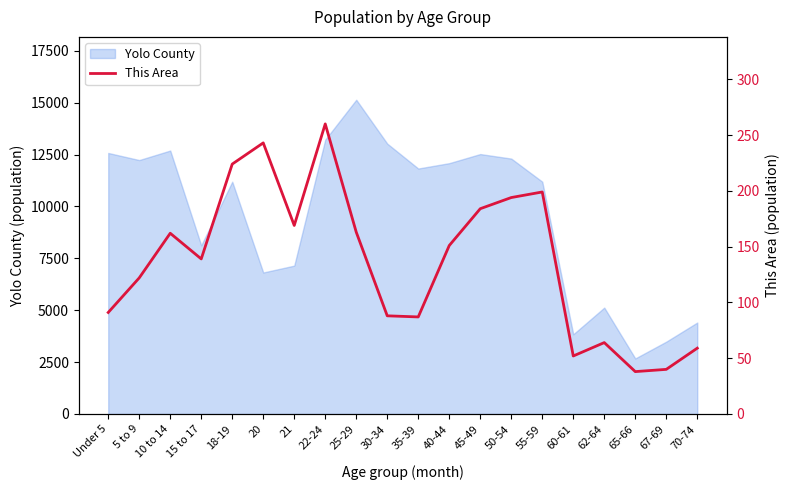

Reading left to right, list all the values displayed in this chart.

Under 5=91	5 to 9=122	10 to 14=162	15 to 17=139	18-19=224	20=243	21=169	22-24=260	25-29=163	30-34=88	35-39=87	40-44=151	45-49=184	50-54=194	55-59=199	60-61=52	62-64=64	65-66=38	67-69=40	70-74=59